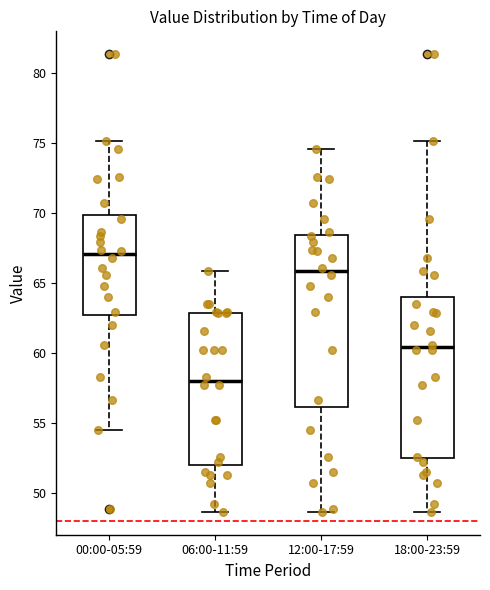

Comparing the boxes themselves (not the whiskers), which one is the tallest?

12:00-17:59